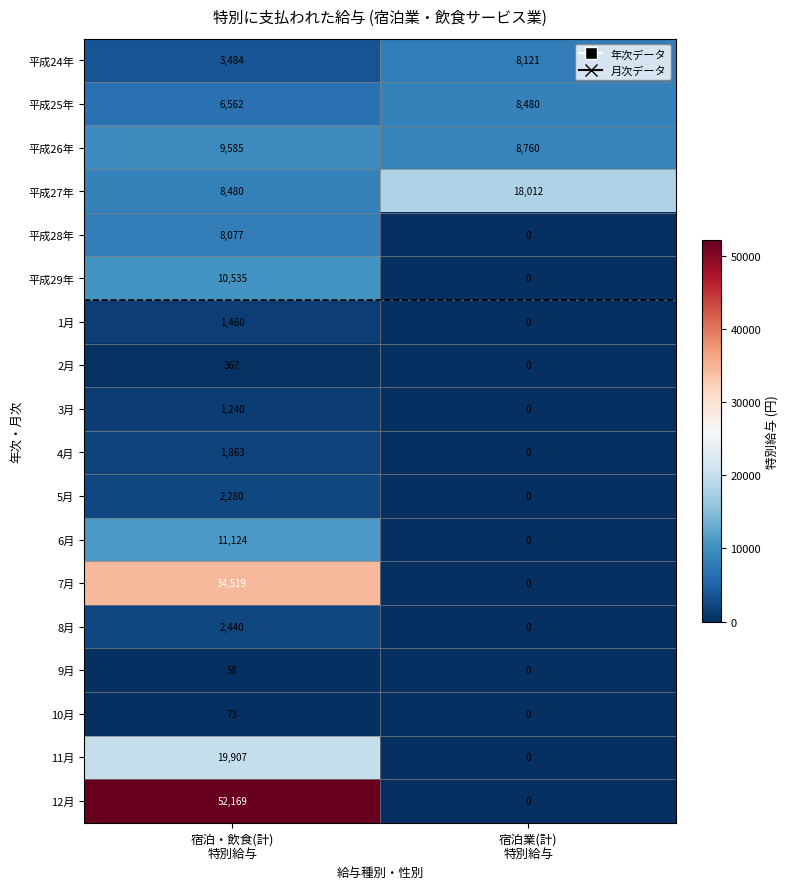

Rank the series by their maximum value, from highest to lowest.

12月, 7月, 11月, 平成27年, 6月, 平成29年, 平成26年, 平成25年, 平成24年, 平成28年, 8月, 5月, 4月, 1月, 3月, 2月, 10月, 9月